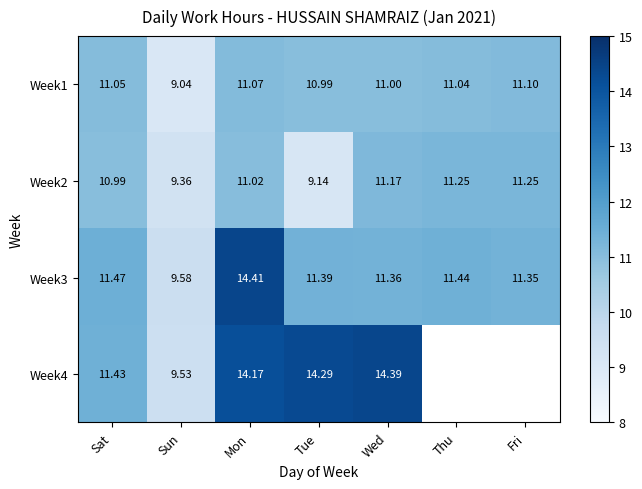

Between Mon and Thu, which series saw the biggest shift?

Week3